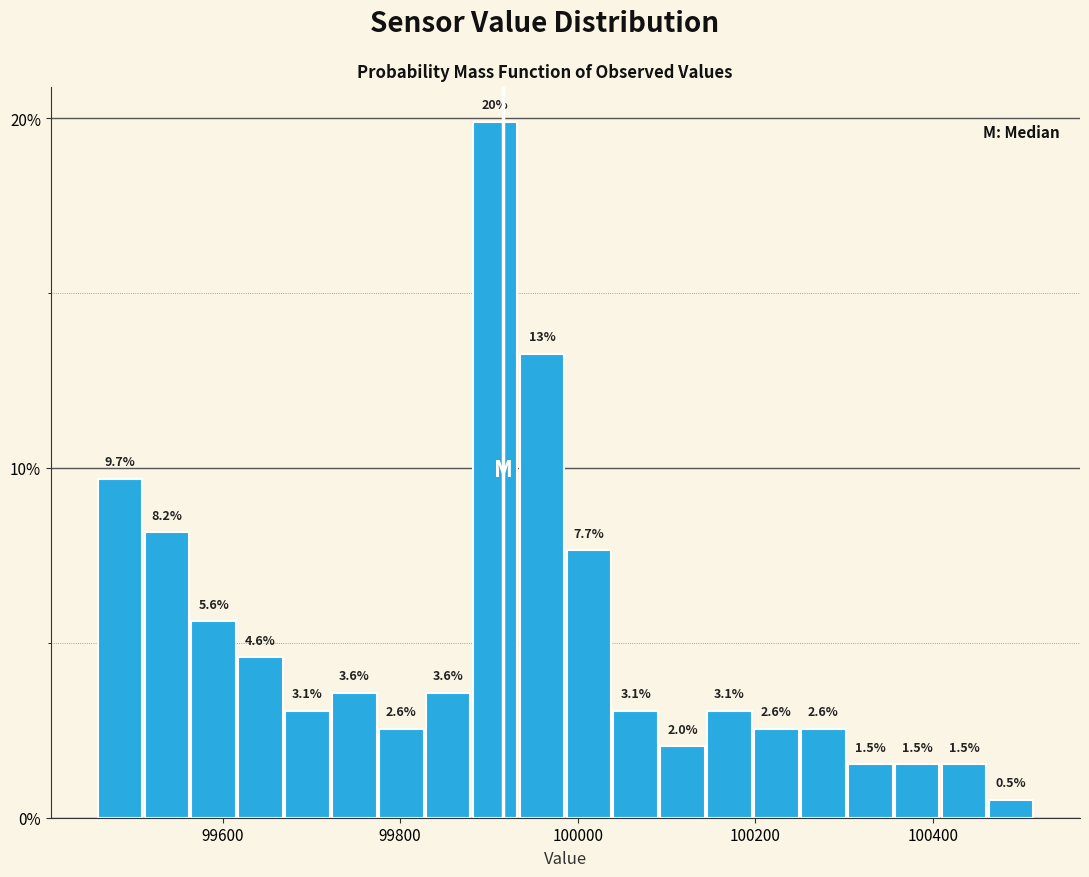

Read against the x-axis, roughly where is the centre of the tallest bar?

99900